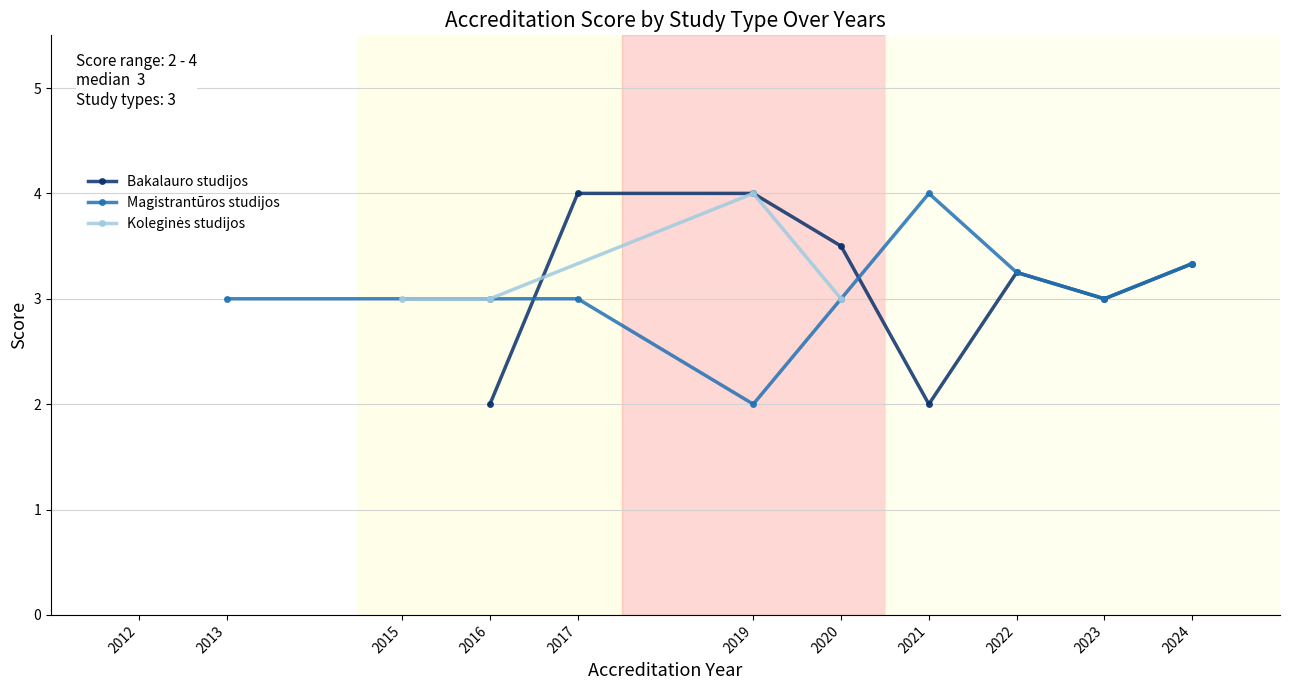

Where does the Bakalauro studijos series first go above 3?

4